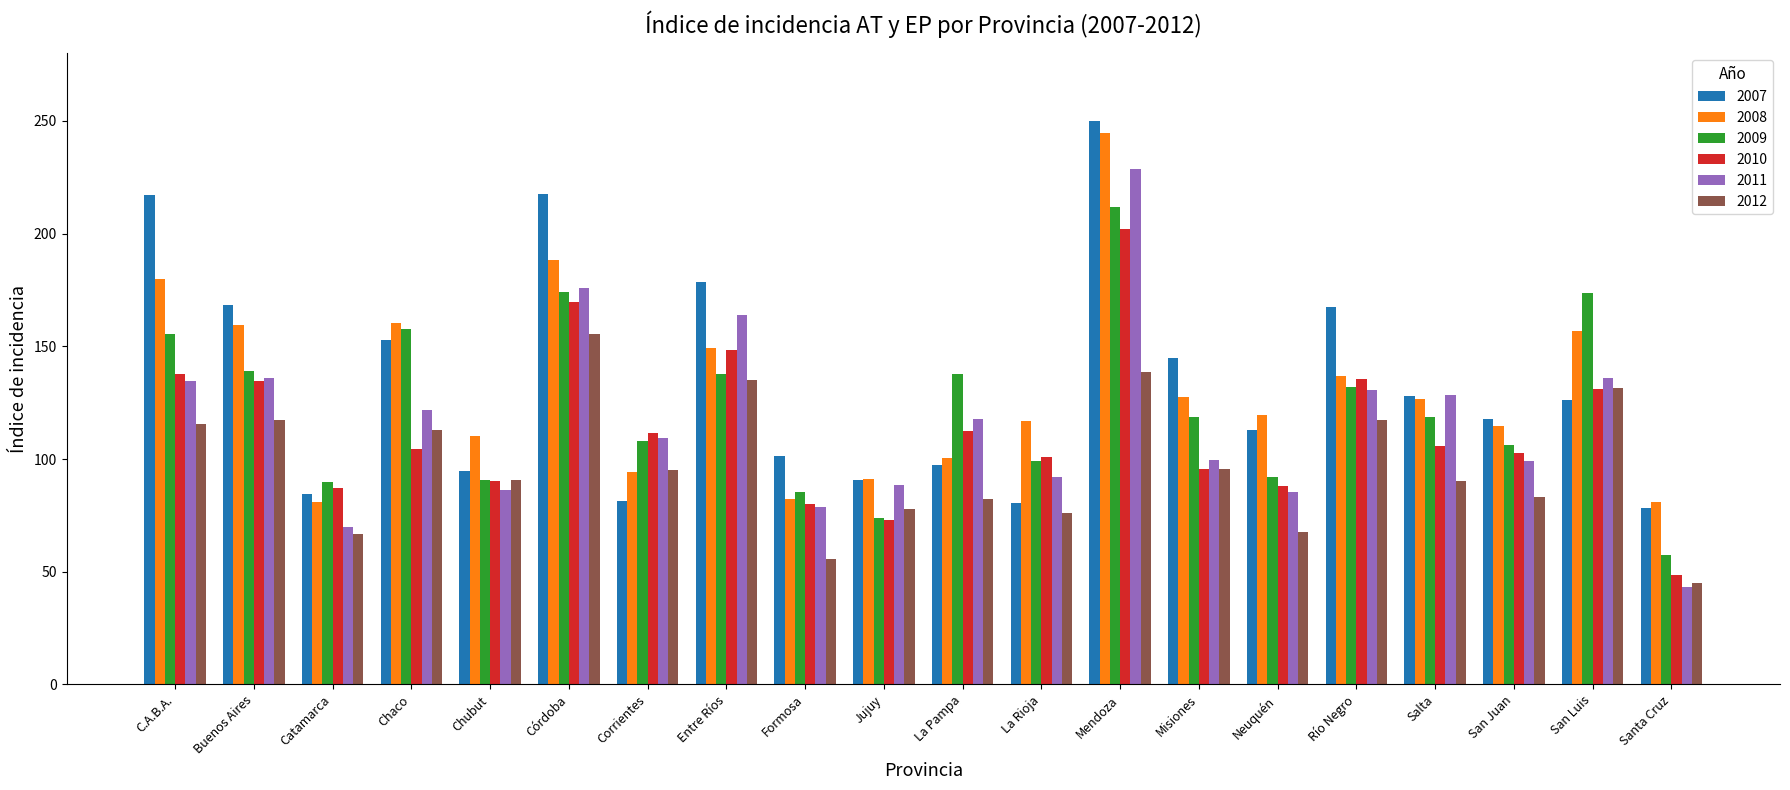

List the series in order of their peak value, lowest first.

2012, 2010, 2009, 2011, 2008, 2007